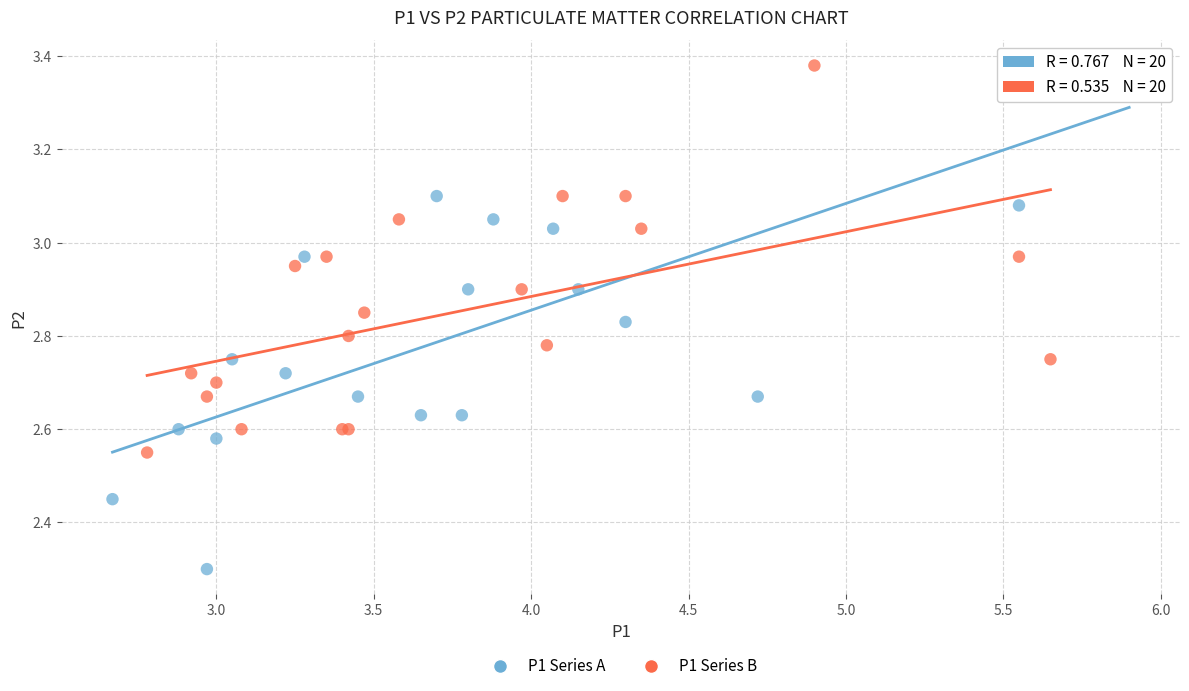

What are all the series names shown in the legend?

P1 Series A, P1 Series B